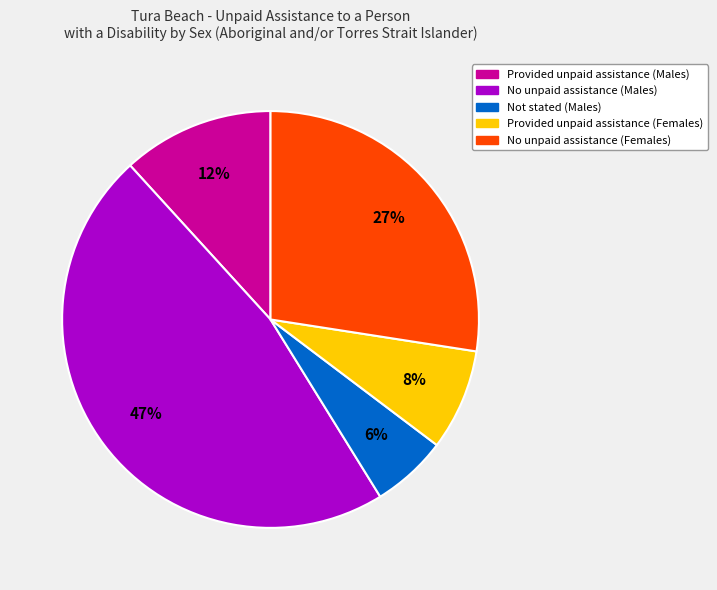

True or false: Provided unpaid assistance (Females) accounts for 8% of the total.

True